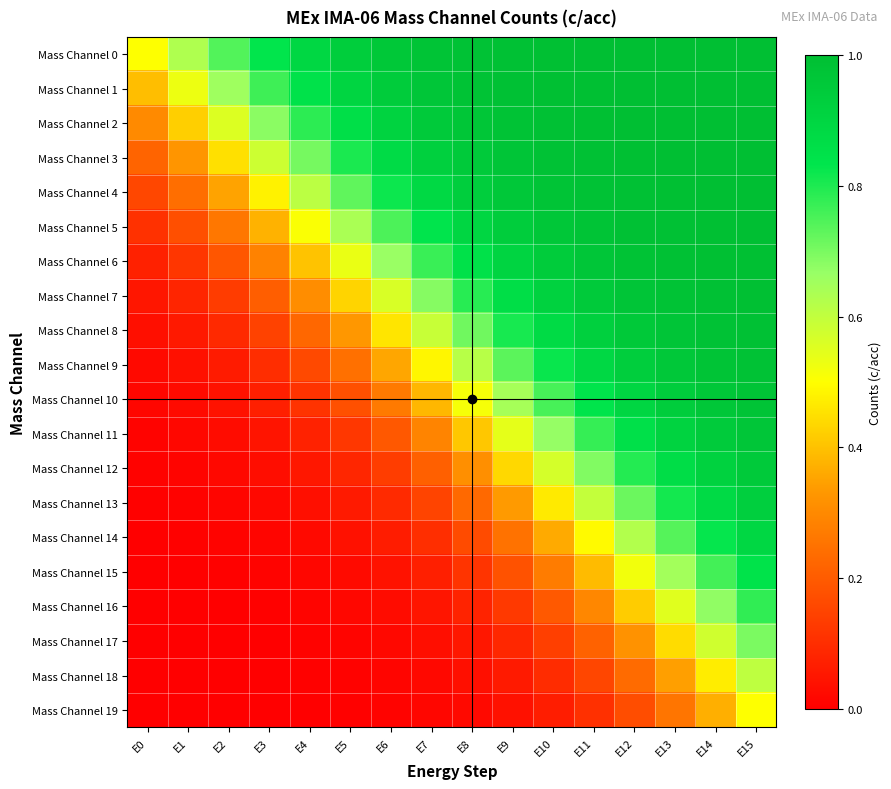

Reading left to right, what are all the values shown in this chart?

Mass Channel 0: E0=0.5	E1=0.6	E2=0.7	E3=0.8	E4=0.9	E5=0.9	E6=1.0	E7=1.0	E8=1.0	E9=1.0	E10=1.0	E11=1.0	E12=1.0	E13=1.0	E14=1.0	E15=1.0
Mass Channel 1: E0=0.4	E1=0.5	E2=0.7	E3=0.8	E4=0.8	E5=0.9	E6=0.9	E7=1.0	E8=1.0	E9=1.0	E10=1.0	E11=1.0	E12=1.0	E13=1.0	E14=1.0	E15=1.0
Mass Channel 2: E0=0.3	E1=0.4	E2=0.6	E3=0.7	E4=0.8	E5=0.9	E6=0.9	E7=0.9	E8=1.0	E9=1.0	E10=1.0	E11=1.0	E12=1.0	E13=1.0	E14=1.0	E15=1.0
Mass Channel 3: E0=0.2	E1=0.3	E2=0.5	E3=0.6	E4=0.7	E5=0.8	E6=0.9	E7=0.9	E8=1.0	E9=1.0	E10=1.0	E11=1.0	E12=1.0	E13=1.0	E14=1.0	E15=1.0
Mass Channel 4: E0=0.2	E1=0.2	E2=0.4	E3=0.5	E4=0.6	E5=0.7	E6=0.8	E7=0.9	E8=0.9	E9=1.0	E10=1.0	E11=1.0	E12=1.0	E13=1.0	E14=1.0	E15=1.0
Mass Channel 5: E0=0.1	E1=0.2	E2=0.3	E3=0.4	E4=0.5	E5=0.6	E6=0.7	E7=0.8	E8=0.9	E9=0.9	E10=1.0	E11=1.0	E12=1.0	E13=1.0	E14=1.0	E15=1.0
Mass Channel 6: E0=0.1	E1=0.1	E2=0.2	E3=0.3	E4=0.4	E5=0.5	E6=0.7	E7=0.8	E8=0.9	E9=0.9	E10=0.9	E11=1.0	E12=1.0	E13=1.0	E14=1.0	E15=1.0
Mass Channel 7: E0=0.0	E1=0.1	E2=0.1	E3=0.2	E4=0.3	E5=0.4	E6=0.6	E7=0.7	E8=0.8	E9=0.9	E10=0.9	E11=0.9	E12=1.0	E13=1.0	E14=1.0	E15=1.0
Mass Channel 8: E0=0.0	E1=0.1	E2=0.1	E3=0.1	E4=0.2	E5=0.3	E6=0.5	E7=0.6	E8=0.7	E9=0.8	E10=0.9	E11=0.9	E12=1.0	E13=1.0	E14=1.0	E15=1.0
Mass Channel 9: E0=0.0	E1=0.0	E2=0.1	E3=0.1	E4=0.2	E5=0.2	E6=0.4	E7=0.5	E8=0.6	E9=0.7	E10=0.8	E11=0.9	E12=0.9	E13=1.0	E14=1.0	E15=1.0
Mass Channel 10: E0=0.0	E1=0.0	E2=0.0	E3=0.1	E4=0.1	E5=0.2	E6=0.3	E7=0.4	E8=0.5	E9=0.6	E10=0.8	E11=0.8	E12=0.9	E13=0.9	E14=1.0	E15=1.0
Mass Channel 11: E0=0.0	E1=0.0	E2=0.0	E3=0.0	E4=0.1	E5=0.1	E6=0.2	E7=0.3	E8=0.4	E9=0.5	E10=0.7	E11=0.8	E12=0.9	E13=0.9	E14=0.9	E15=1.0
Mass Channel 12: E0=0.0	E1=0.0	E2=0.0	E3=0.0	E4=0.1	E5=0.1	E6=0.1	E7=0.2	E8=0.3	E9=0.4	E10=0.6	E11=0.7	E12=0.8	E13=0.9	E14=0.9	E15=1.0
Mass Channel 13: E0=0.0	E1=0.0	E2=0.0	E3=0.0	E4=0.0	E5=0.1	E6=0.1	E7=0.1	E8=0.2	E9=0.3	E10=0.5	E11=0.6	E12=0.7	E13=0.8	E14=0.9	E15=0.9
Mass Channel 14: E0=0.0	E1=0.0	E2=0.0	E3=0.0	E4=0.0	E5=0.0	E6=0.1	E7=0.1	E8=0.2	E9=0.3	E10=0.4	E11=0.5	E12=0.6	E13=0.7	E14=0.8	E15=0.9
Mass Channel 15: E0=0.0	E1=0.0	E2=0.0	E3=0.0	E4=0.0	E5=0.0	E6=0.0	E7=0.1	E8=0.1	E9=0.2	E10=0.3	E11=0.4	E12=0.5	E13=0.6	E14=0.8	E15=0.8
Mass Channel 16: E0=0.0	E1=0.0	E2=0.0	E3=0.0	E4=0.0	E5=0.0	E6=0.0	E7=0.0	E8=0.1	E9=0.1	E10=0.2	E11=0.3	E12=0.4	E13=0.5	E14=0.7	E15=0.8
Mass Channel 17: E0=0.0	E1=0.0	E2=0.0	E3=0.0	E4=0.0	E5=0.0	E6=0.0	E7=0.0	E8=0.1	E9=0.1	E10=0.1	E11=0.2	E12=0.3	E13=0.4	E14=0.6	E15=0.7
Mass Channel 18: E0=0.0	E1=0.0	E2=0.0	E3=0.0	E4=0.0	E5=0.0	E6=0.0	E7=0.0	E8=0.0	E9=0.1	E10=0.1	E11=0.2	E12=0.2	E13=0.3	E14=0.5	E15=0.6
Mass Channel 19: E0=0.0	E1=0.0	E2=0.0	E3=0.0	E4=0.0	E5=0.0	E6=0.0	E7=0.0	E8=0.0	E9=0.0	E10=0.1	E11=0.1	E12=0.2	E13=0.3	E14=0.4	E15=0.5